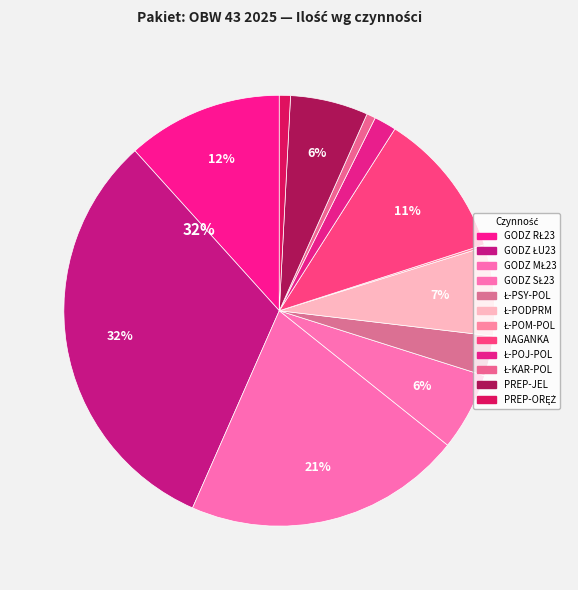

Is there a majority slice in this chart?

No